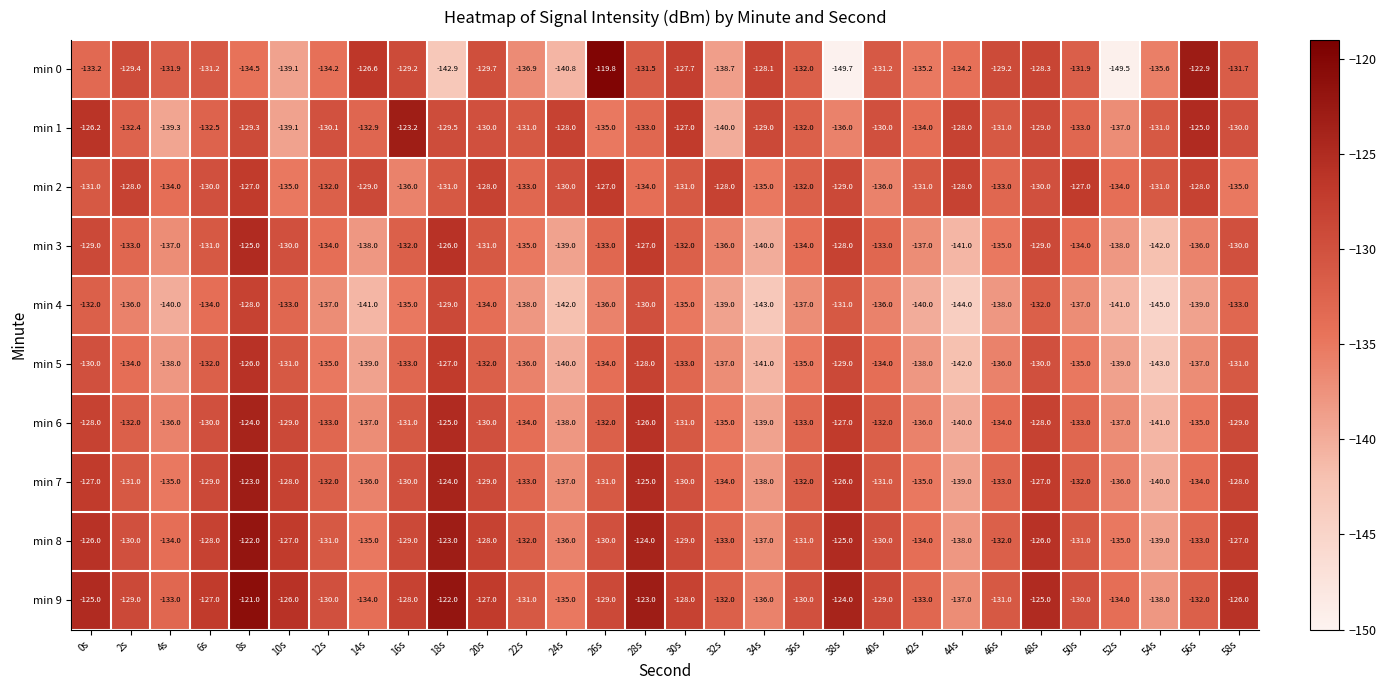

What is the difference between the maximum and second lowest values in the min 1 series?

16.1